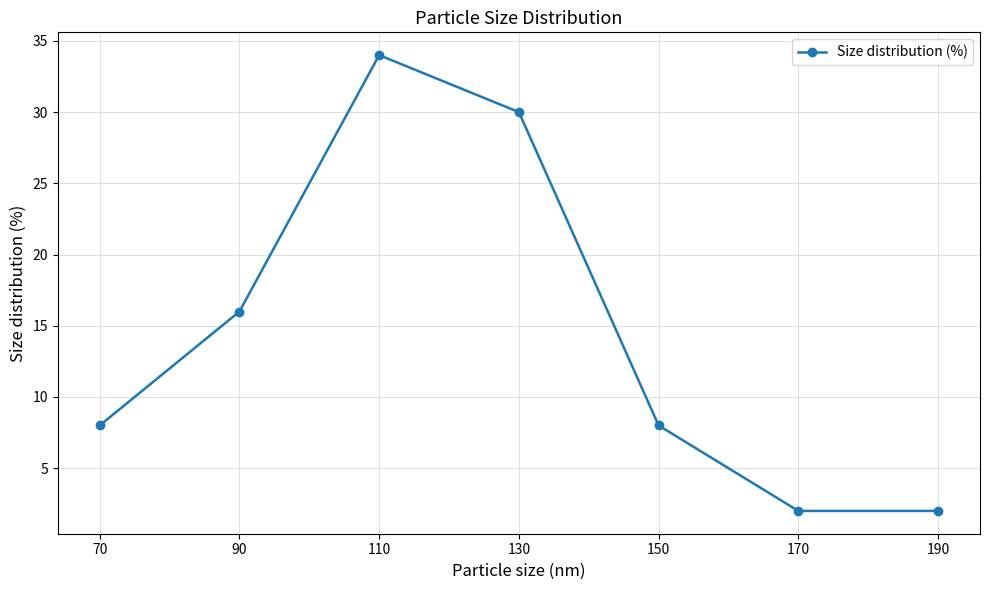

How many data points does each series have?

7